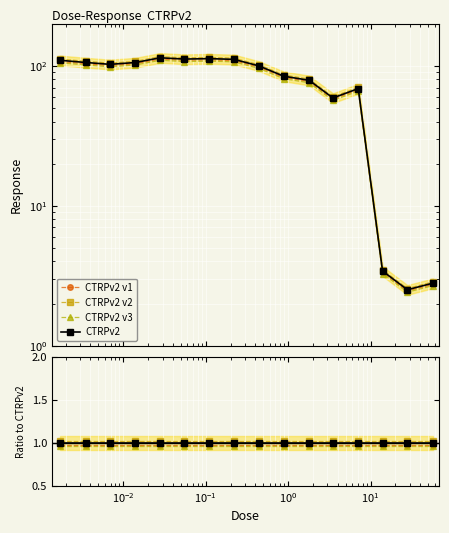

True or false: CTRPv2 v1 has a value of 1.0 at 13.

True